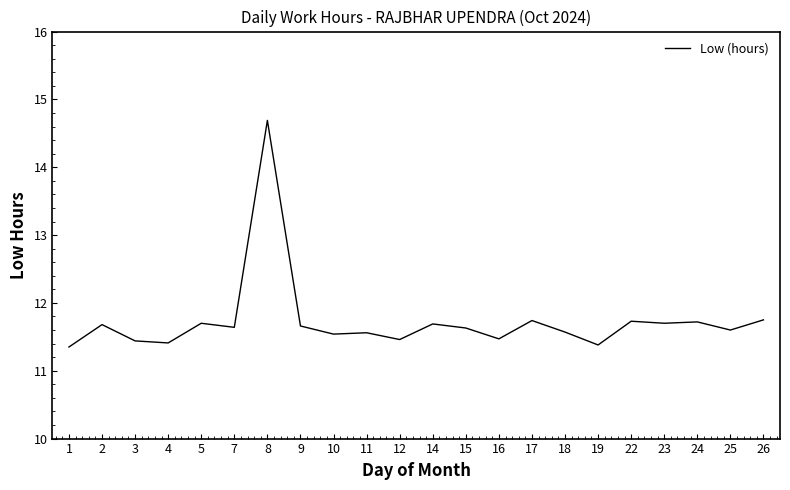

The value at 1 is 11.3. True or false?

True